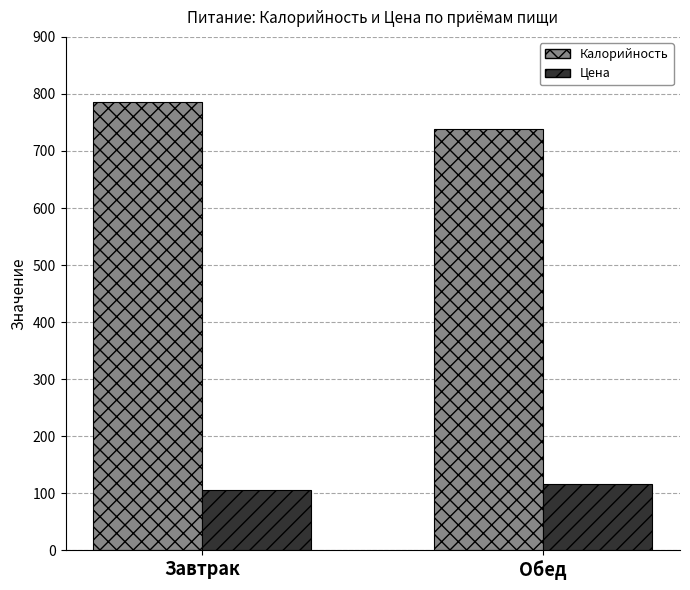

What is the sum of all Калорийность values?

1524